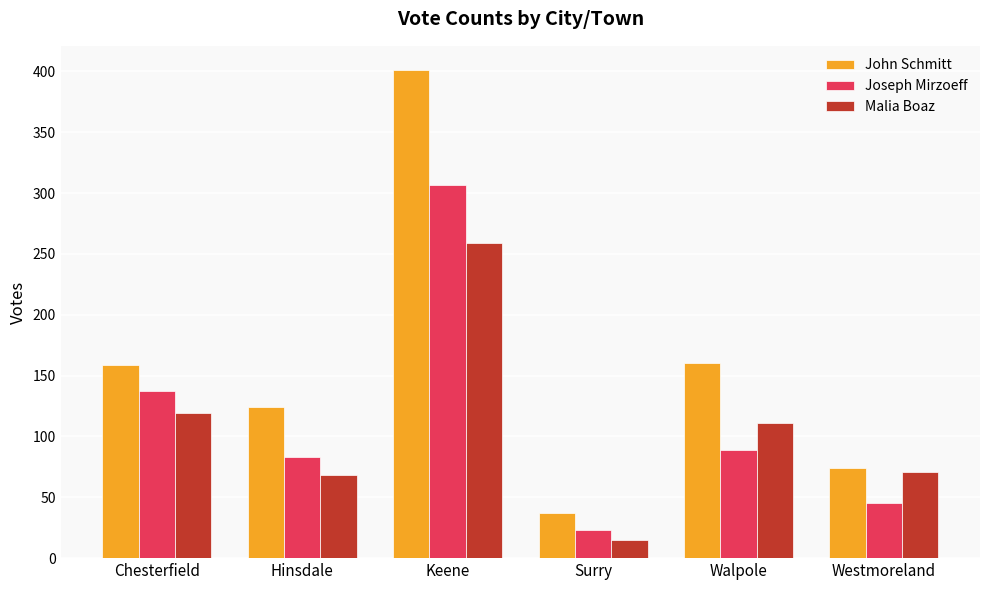

What is the difference between the Joseph Mirzoeff values at Hinsdale and Westmoreland?

38